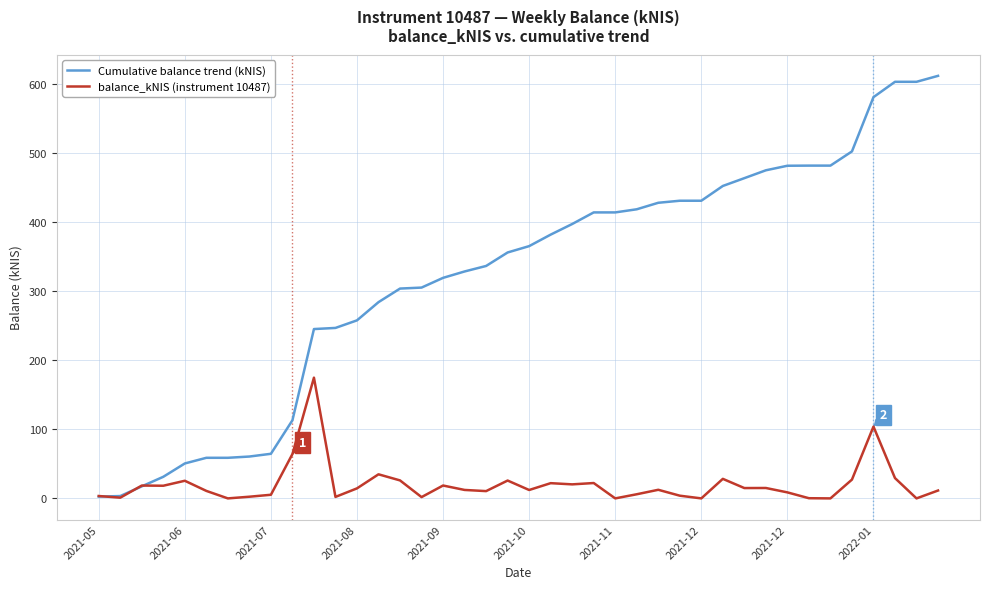

List the series in order of their overall mean, highest first.

Cumulative balance trend (kNIS), balance_kNIS (instrument 10487)